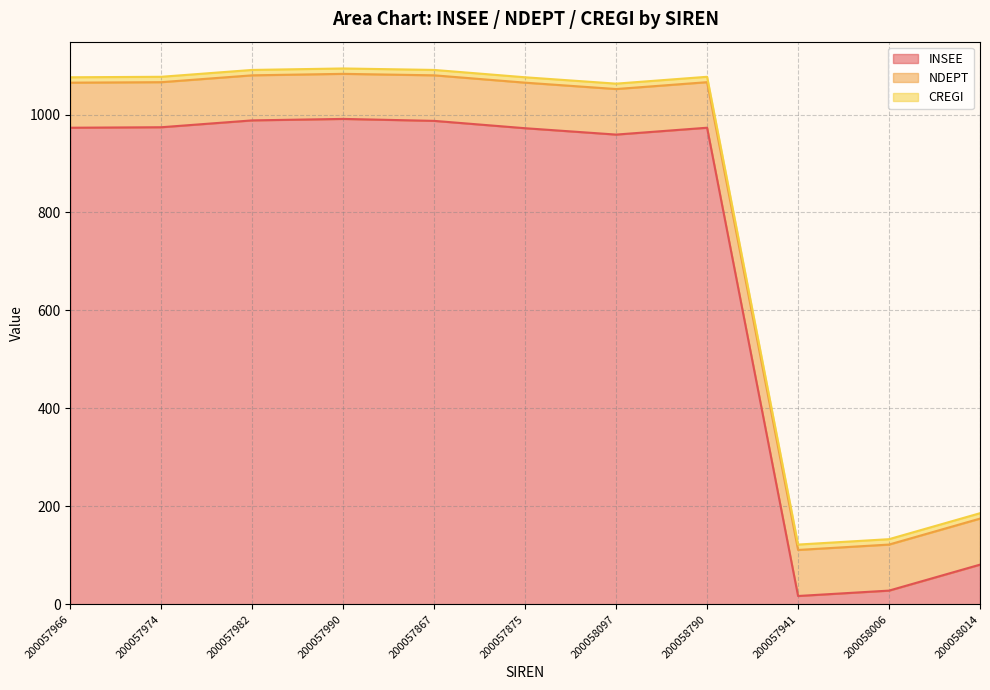

Reading left to right, transcribe all the data shown in this chart.

INSEE: 200057966=973	200057974=974	200057982=988	200057990=991	200057867=987	200057875=972	200058097=959	200058790=973	200057941=17	200058006=28	200058014=81
NDEPT: 200057966=92	200057974=92	200057982=92	200057990=92	200057867=93	200057875=93	200058097=93	200058790=93	200057941=94	200058006=94	200058014=94
CREGI: 200057966=11	200057974=11	200057982=11	200057990=11	200057867=11	200057875=11	200058097=11	200058790=11	200057941=11	200058006=11	200058014=11